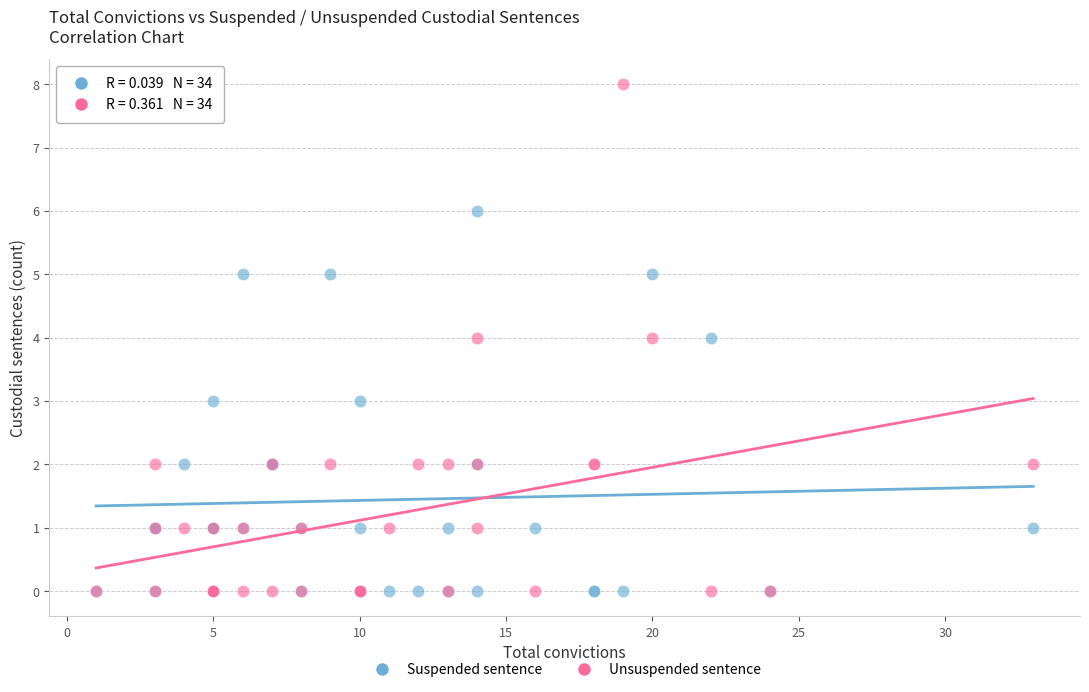

What are all the series names shown in the legend?

Suspended sentence, Unsuspended sentence